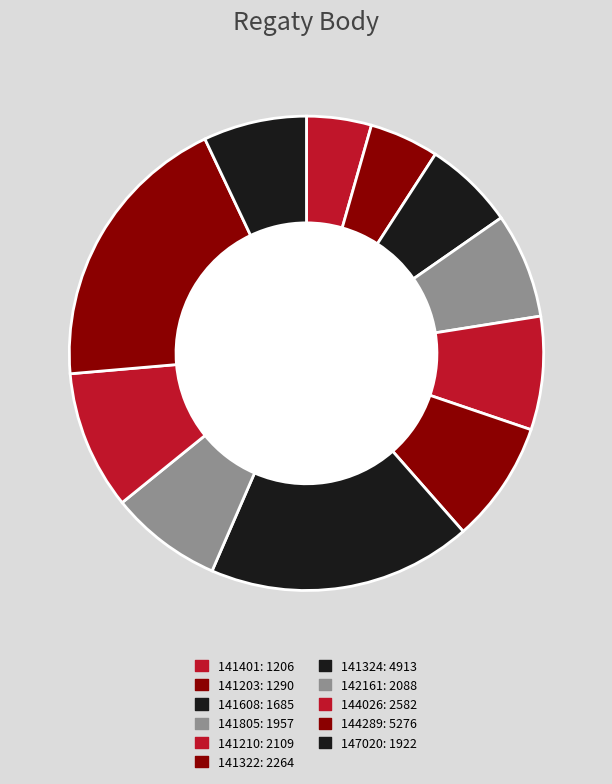

How many slices are in this pie chart?

11